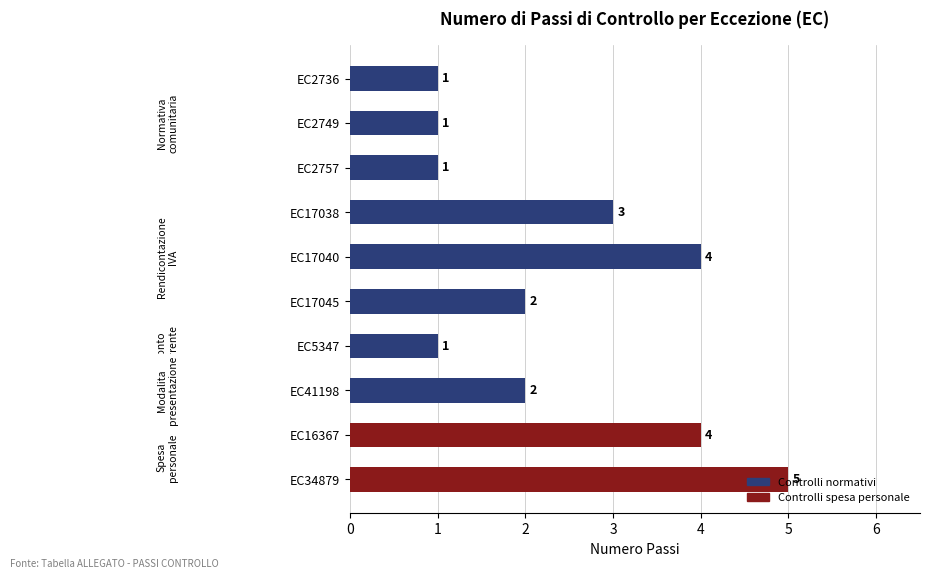

What is the sum of all values?

24